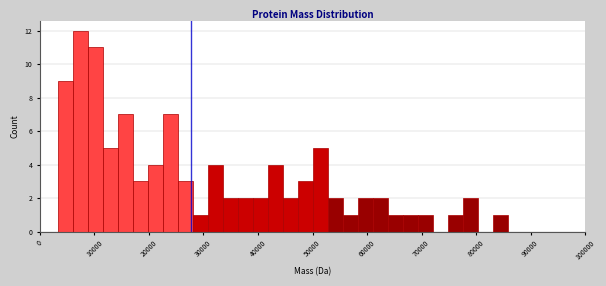

Around what value on the x-axis is the tallest bar? Give the approximate position of its centre, as read against the axis.

7000